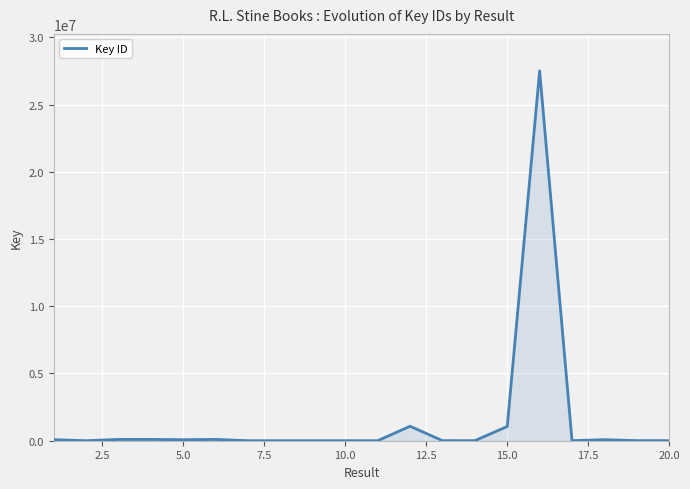

What is the maximum value shown in the chart?

27507015